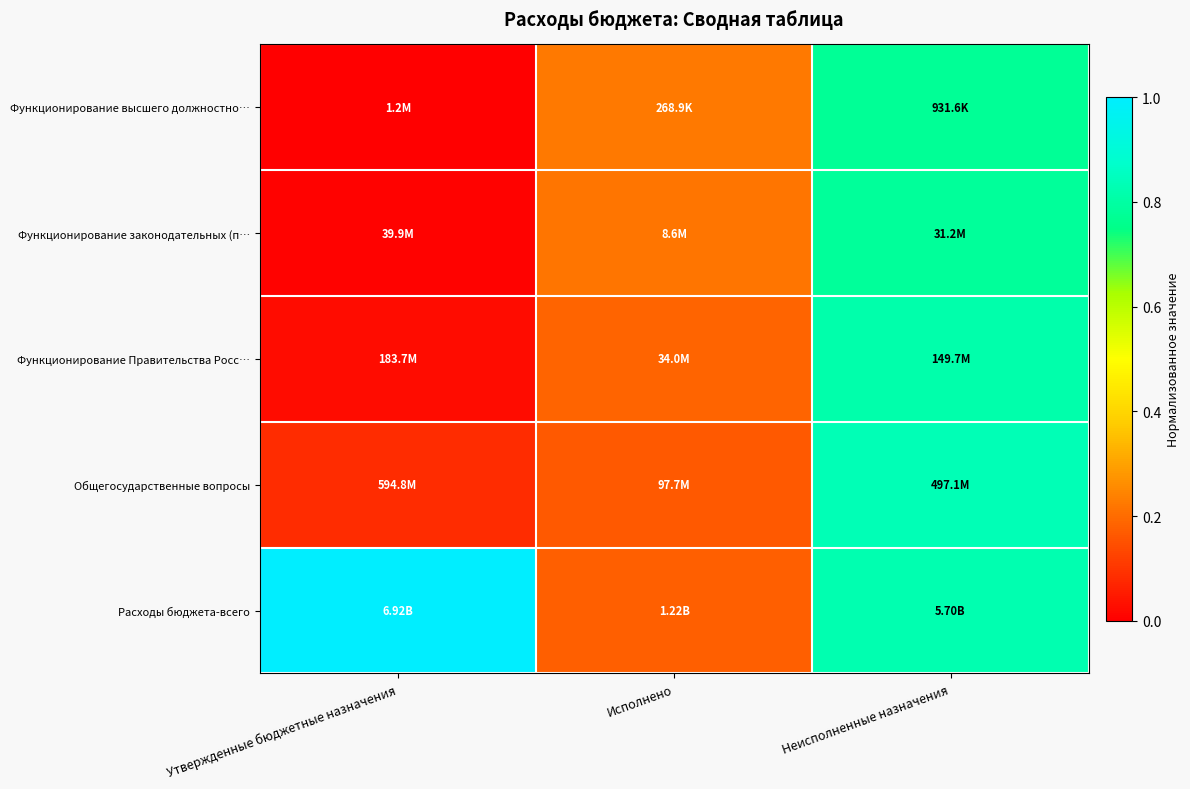

At how many categories does at least one series exceed 0?

3